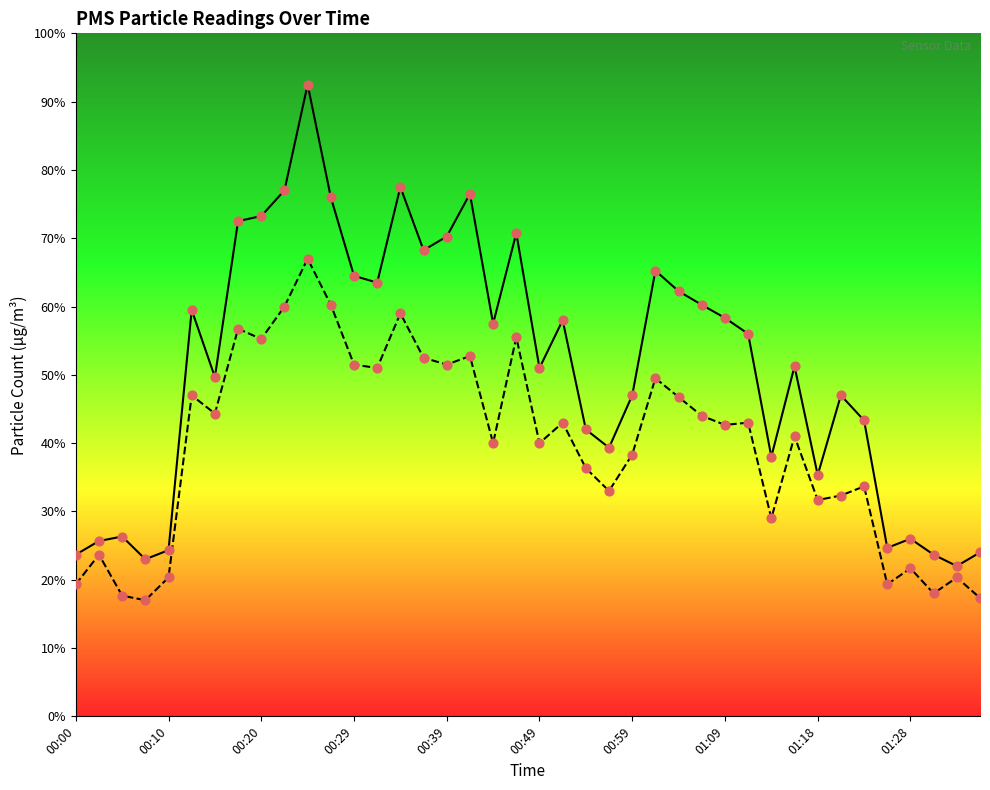

What is the total value across all series at 00:10?

44.7